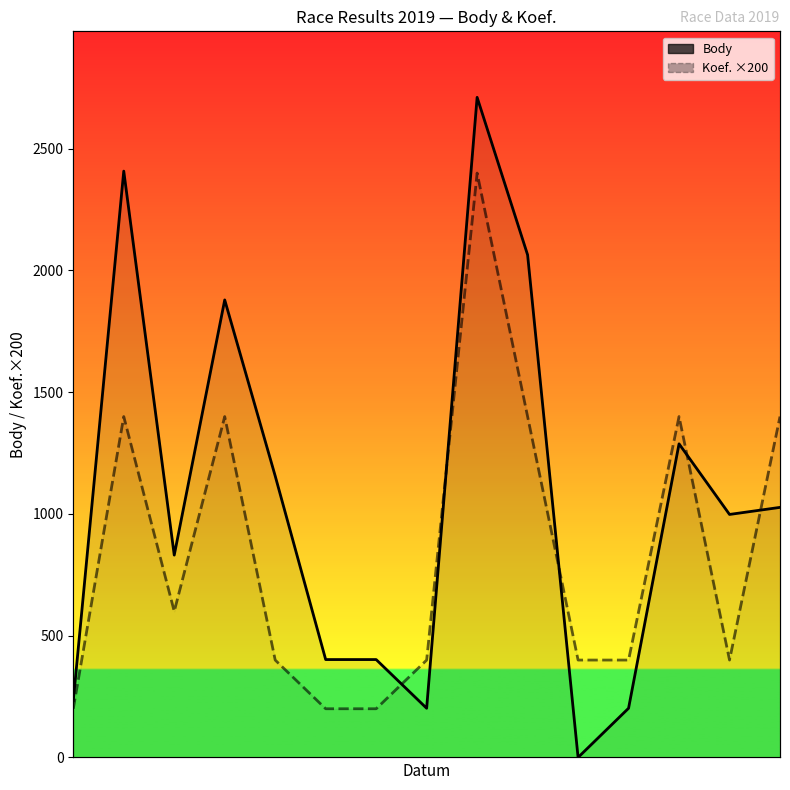

Rank the series by their average value, from lowest to highest.

Koef. ×200, Body